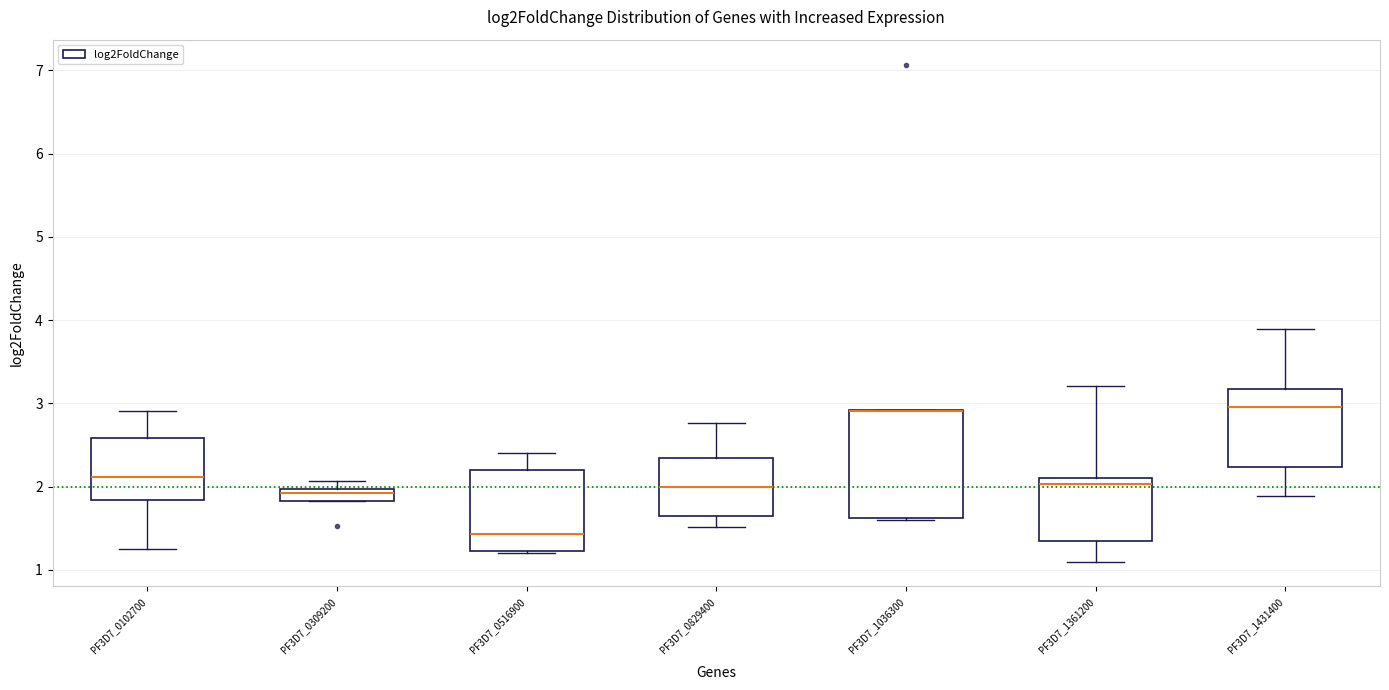

Reading left to right, read every box against the y-axis: the position of its median line, the range the box covers, and the ends of its whiskers. The values are not printed on the chart, so give them approximately, as read against the axis.

PF3D7_0102700: median 2.1, box 1.8 to 2.6, whiskers 1.3 to 2.9
PF3D7_0309200: median 1.9, box 1.8 to 2.0, whiskers 1.8 to 2.1
PF3D7_0516900: median 1.4, box 1.2 to 2.2, whiskers 1.2 to 2.4
PF3D7_0829400: median 2.0, box 1.6 to 2.3, whiskers 1.5 to 2.8
PF3D7_1036300: median 2.9 (drawn on the box's upper edge), box 1.6 to 2.9, whiskers 1.6 to 2.9
PF3D7_1361200: median 2.0, box 1.4 to 2.1, whiskers 1.1 to 3.2
PF3D7_1431400: median 3.0, box 2.2 to 3.2, whiskers 1.9 to 3.9